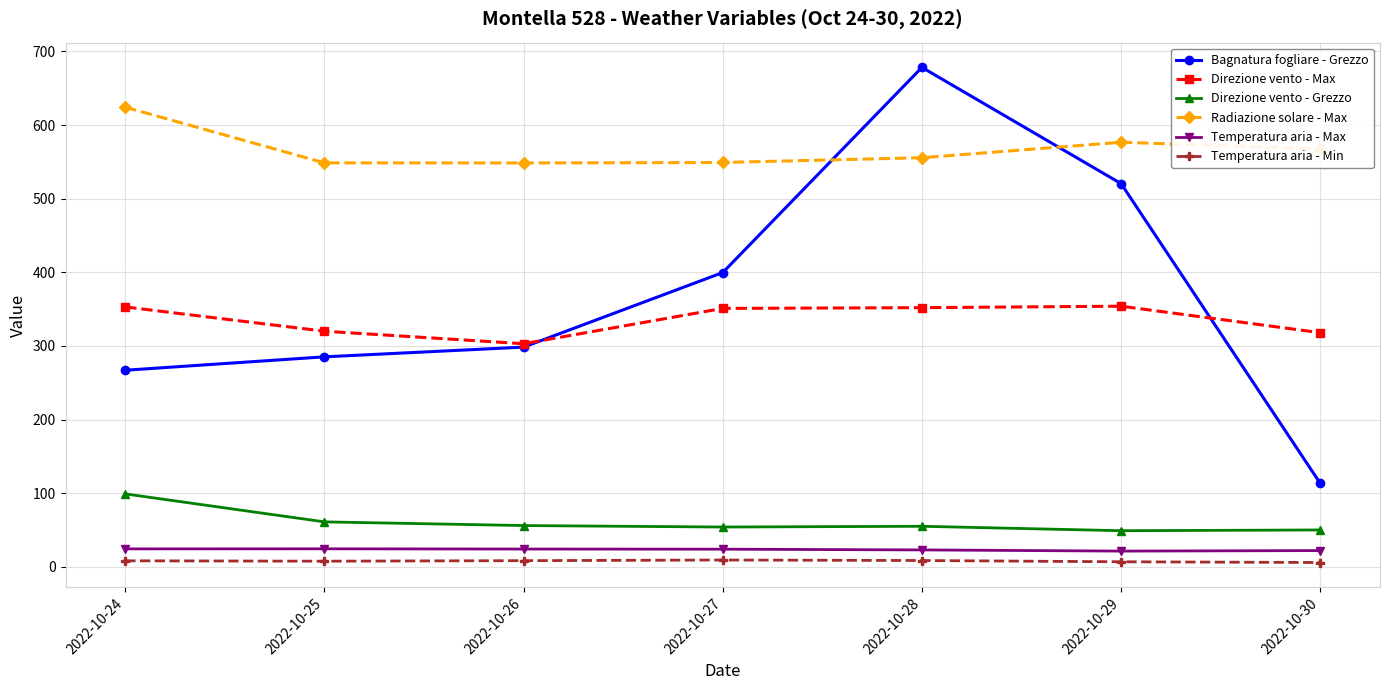

Which series changed the most between 2022-10-28 and 2022-10-29?

Bagnatura fogliare - Grezzo